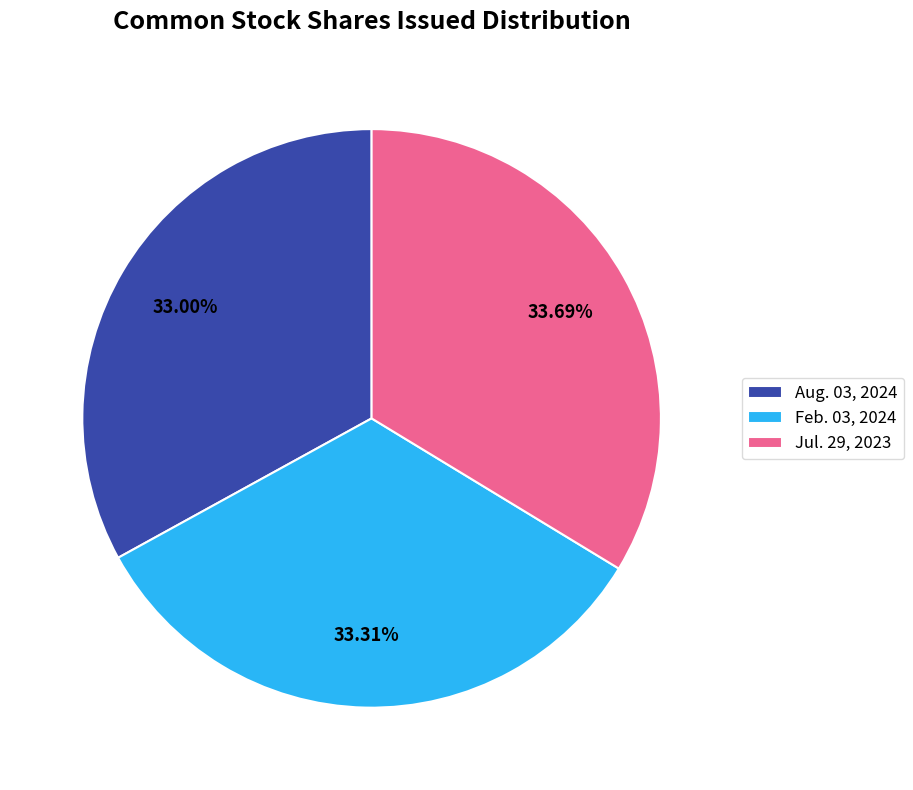

What portion of the pie excludes Jul. 29, 2023?

66.3%